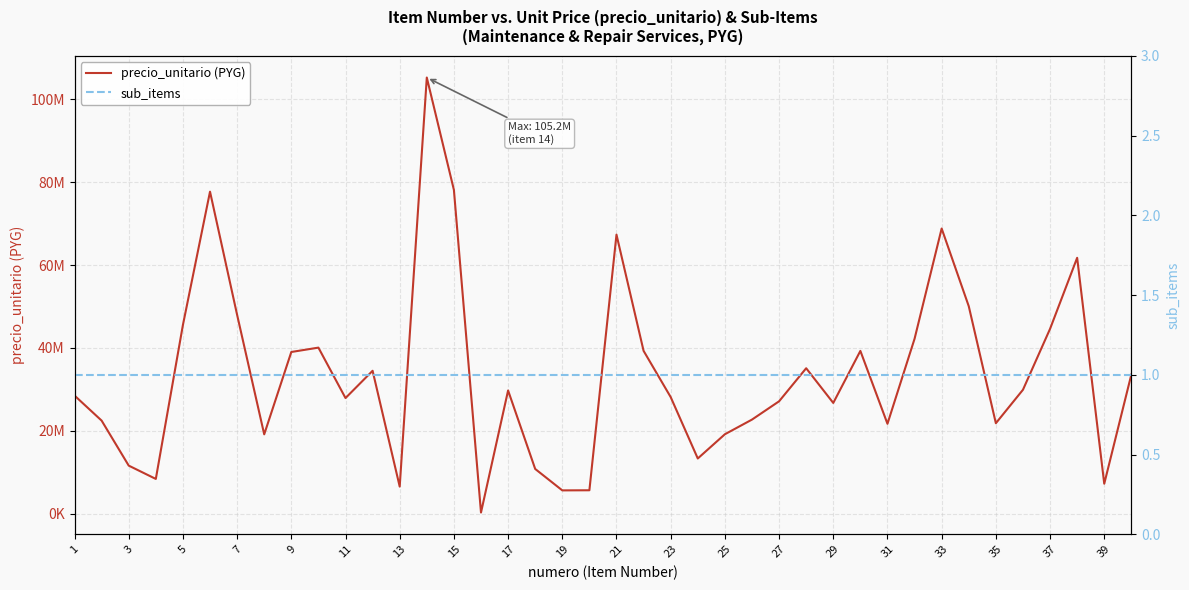

True or false: sub_items and precio_unitario (PYG) intersect in this chart.

False